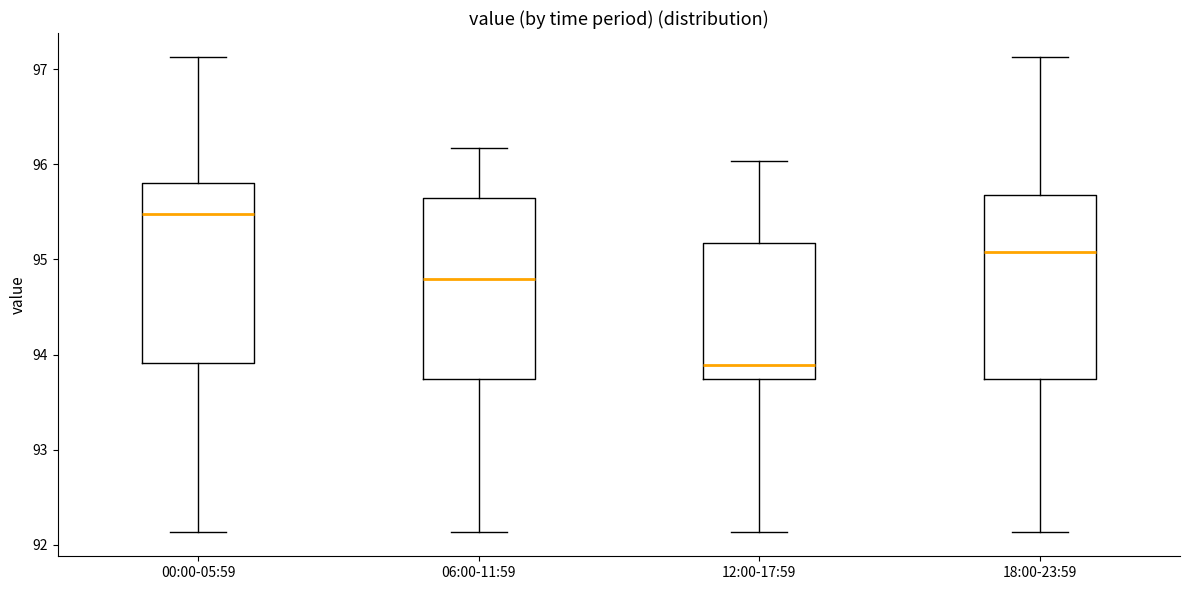

Reading left to right, transcribe this box plot: for each box, give where its median line is, the range the box spans, and where its two whiskers end, as read against the y-axis. The values are not printed on the chart, so give them approximately, as read against the axis.

00:00-05:59: median 95.5, box 93.9 to 95.8, whiskers 92.1 to 97.1
06:00-11:59: median 94.8, box 93.7 to 95.7, whiskers 92.1 to 96.2
12:00-17:59: median 93.9, box 93.7 to 95.2, whiskers 92.1 to 96.0
18:00-23:59: median 95.1, box 93.7 to 95.7, whiskers 92.1 to 97.1